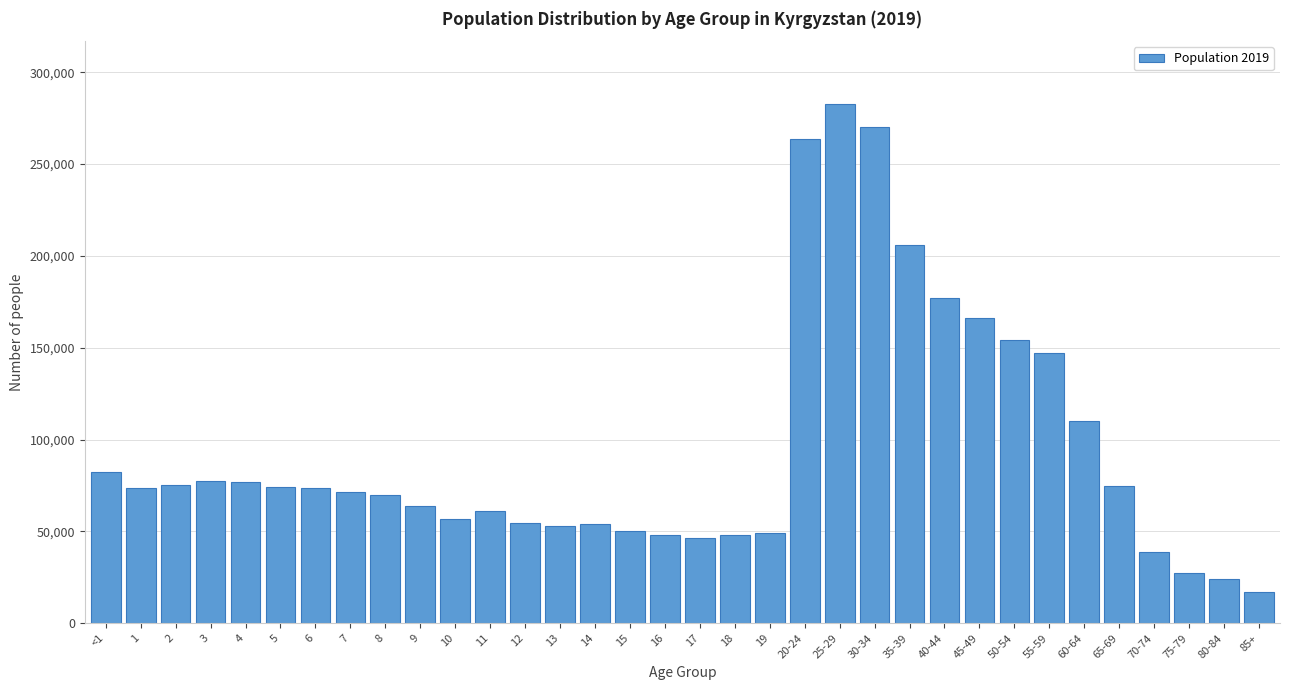

What is the value of the 28th bar from the left?

147242